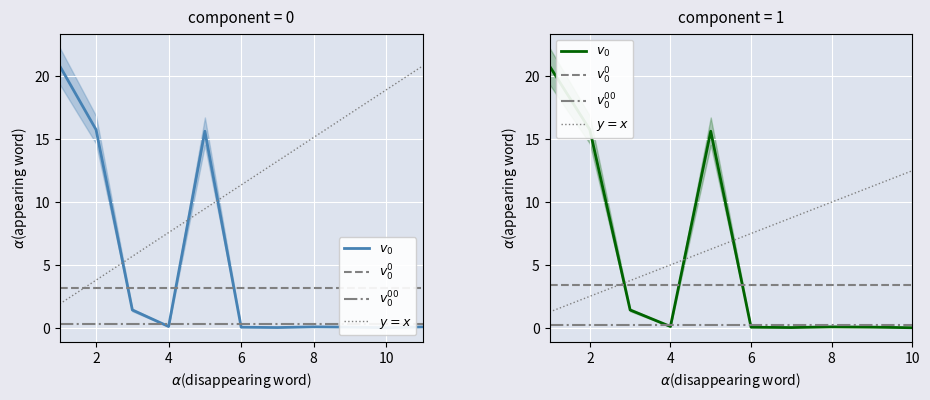

Count the number of categories in the chart.

10